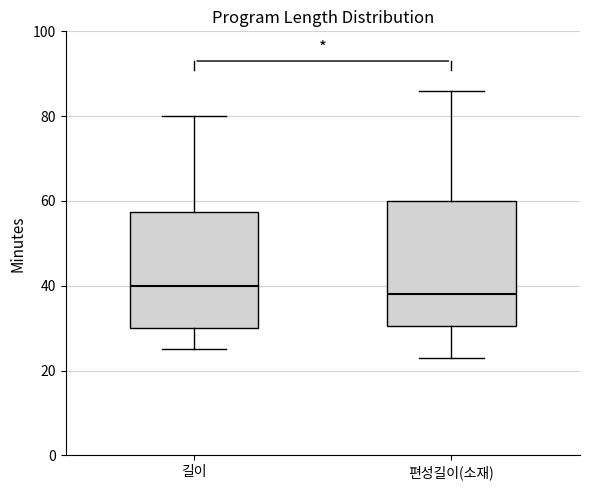

Reading left to right, read every box against the y-axis: the position of its median line, the range the box covers, and the ends of its whiskers. The values are not printed on the chart, so give them approximately, as read against the axis.

길이: median 40, box 30 to 58, whiskers 26 to 80
편성길이(소재): median 38, box 30 to 60, whiskers 24 to 86